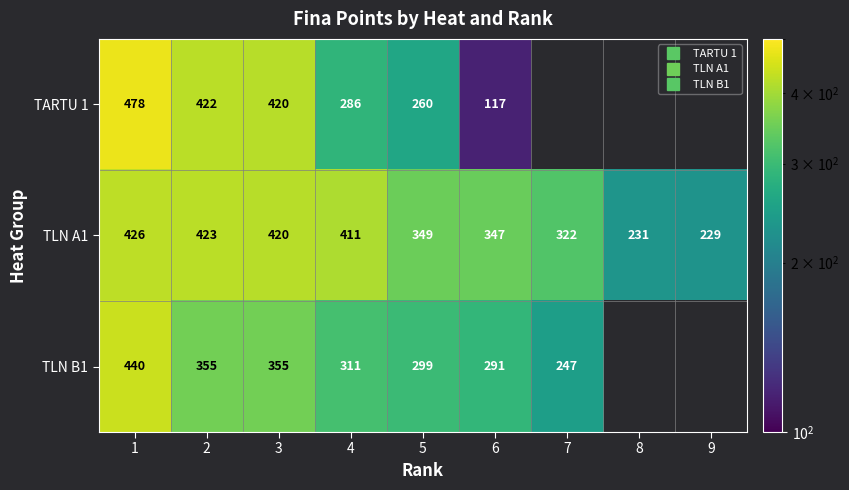

Which category has the highest value in the TLN B1 series?

1